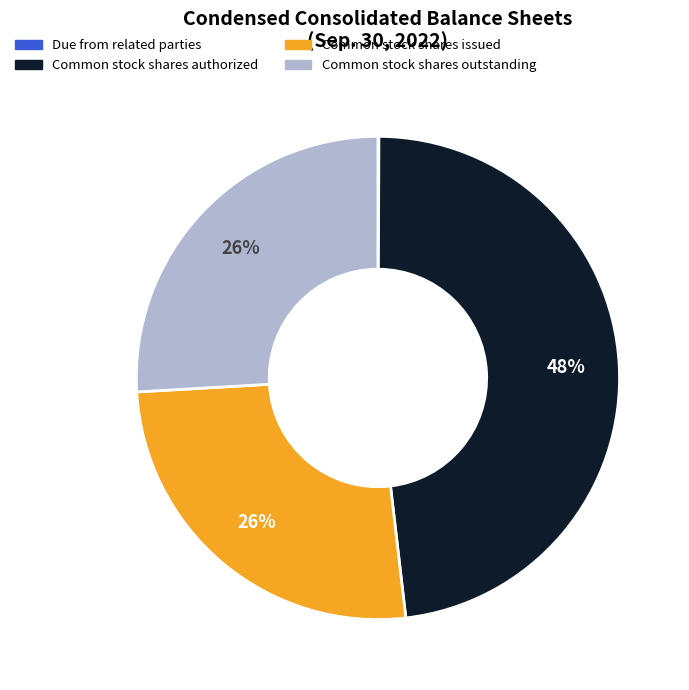

Is there any slice that represents more than half of the pie?

No